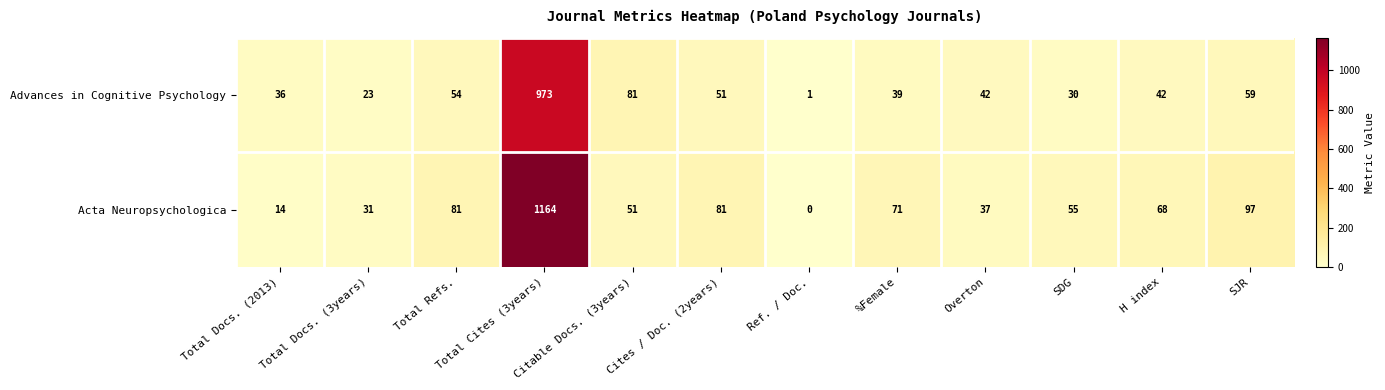

Read the Acta Neuropsychologica value at Total Refs., to the nearest 50.

100